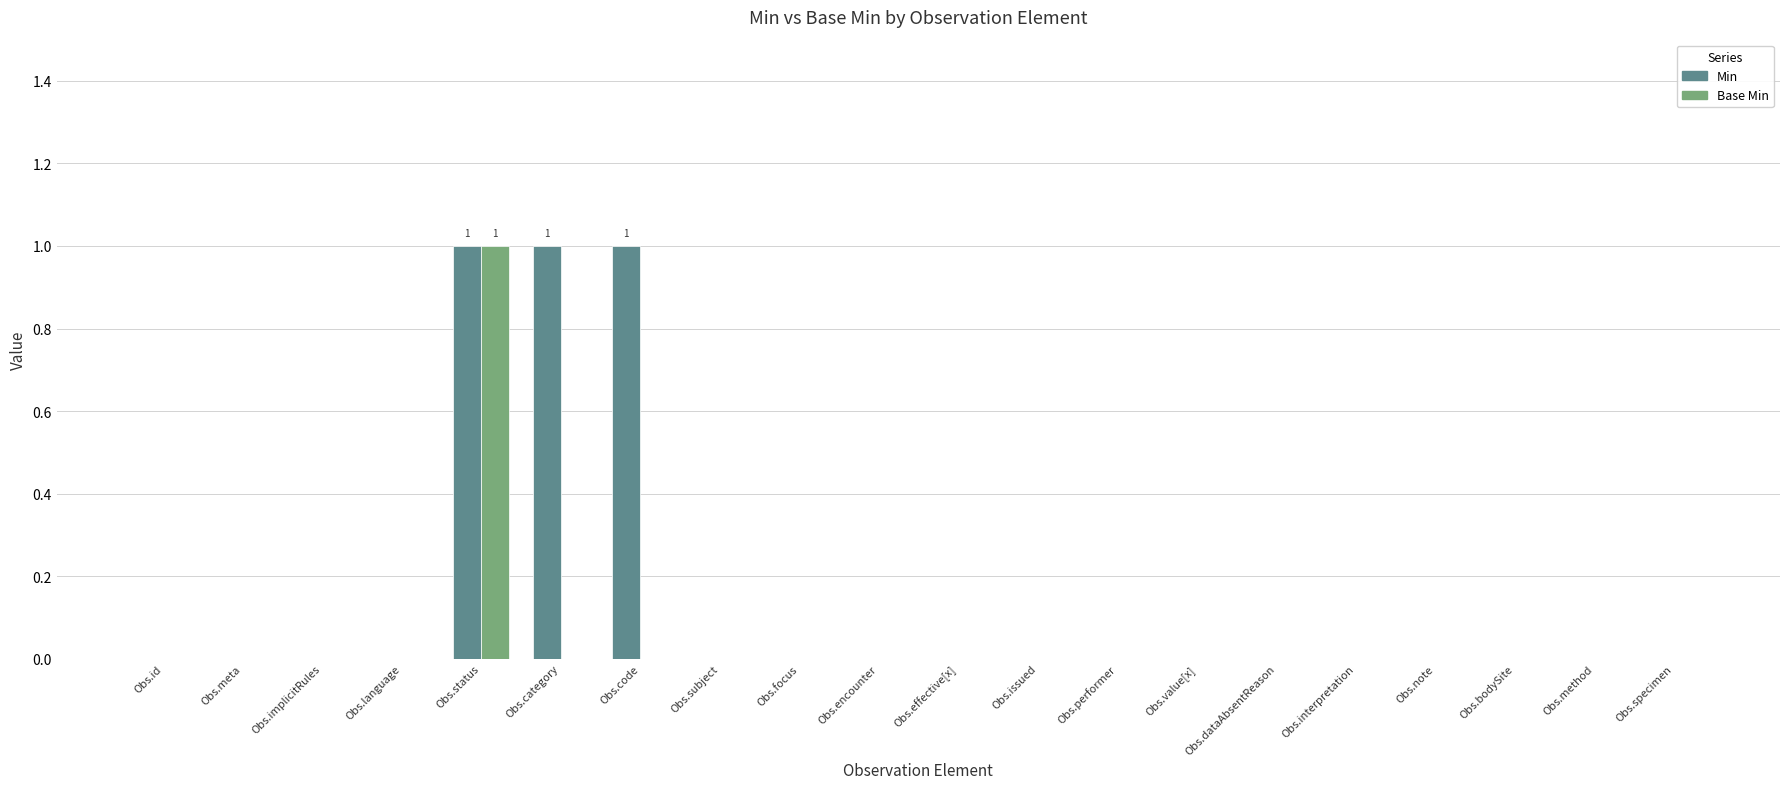

True or false: Min has a value of 0 at Obs.implicitRules.

True